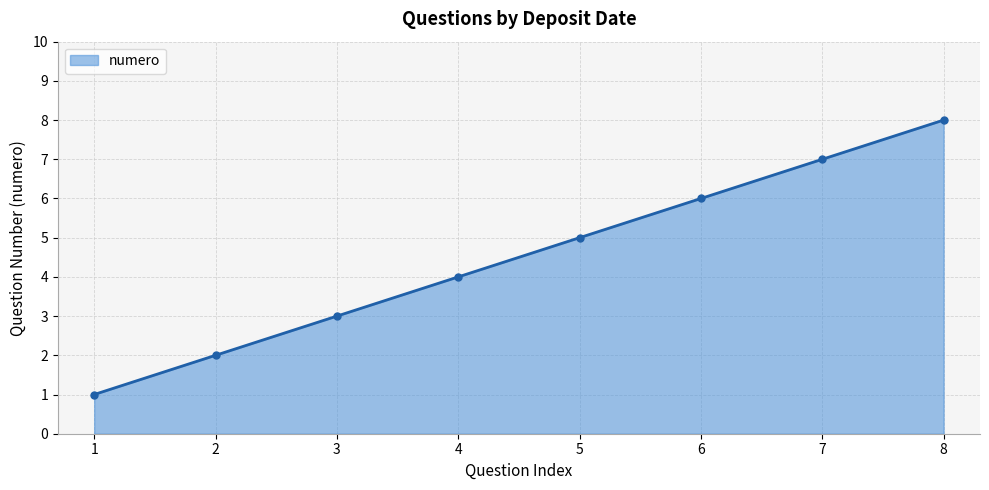

True or false: the data has more than 1 interior local peaks.

False